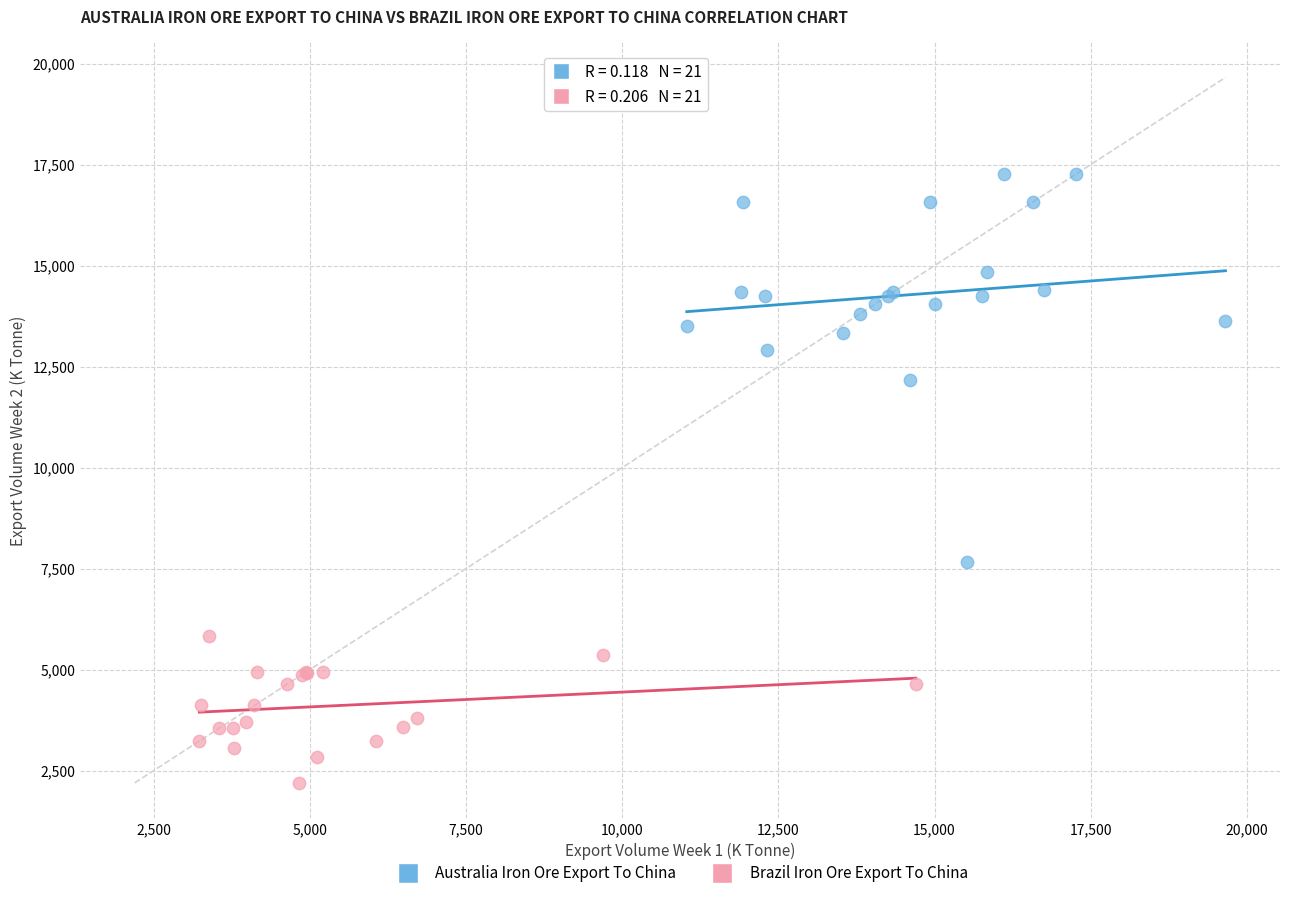

Which series reaches the minimum Y coordinate?

Brazil Iron Ore Export To China